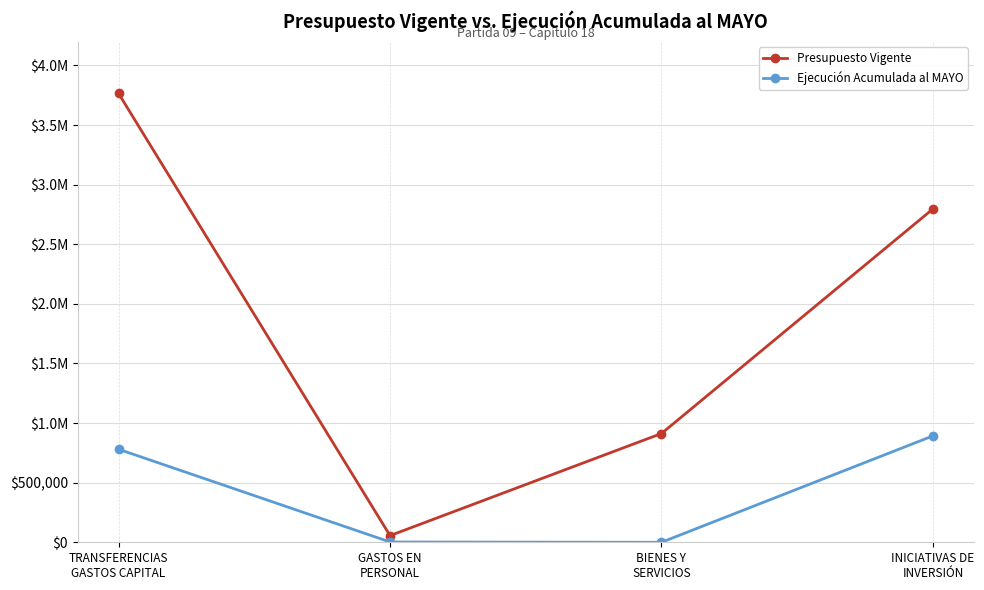

At which label does Presupuesto Vigente reach its minimum?

GASTOS EN
PERSONAL